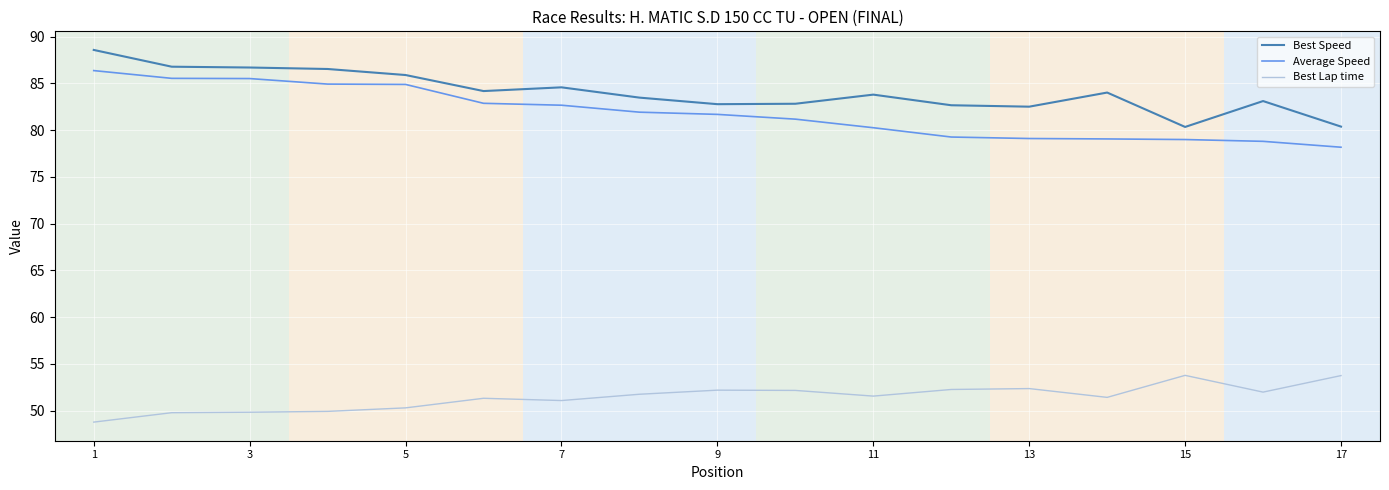

What is the highest value of the Average Speed series?

86.4